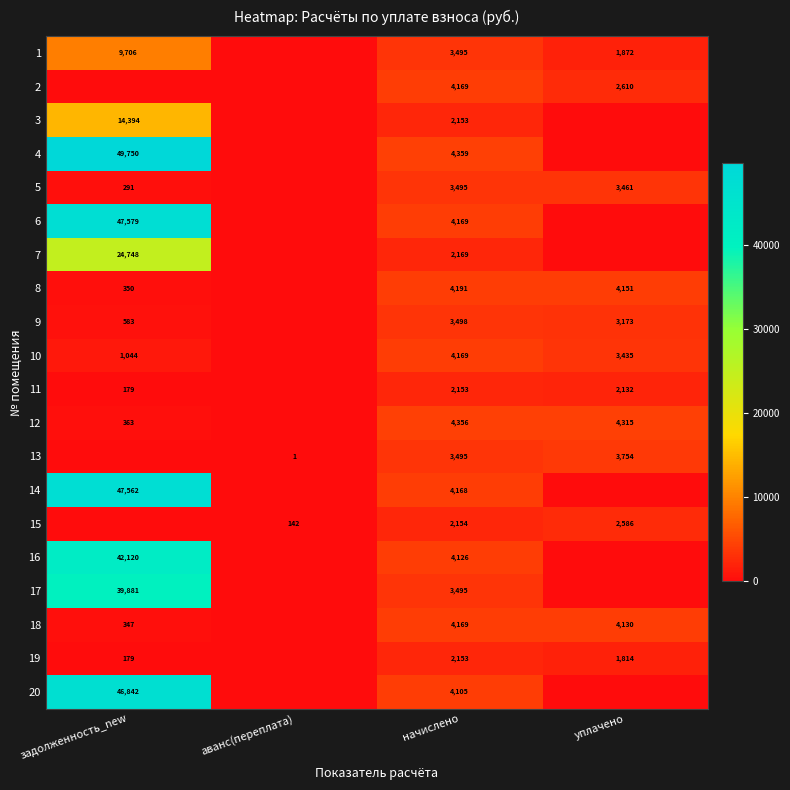

What is the difference between the 1 values at начислено and задолженность_new?

6211